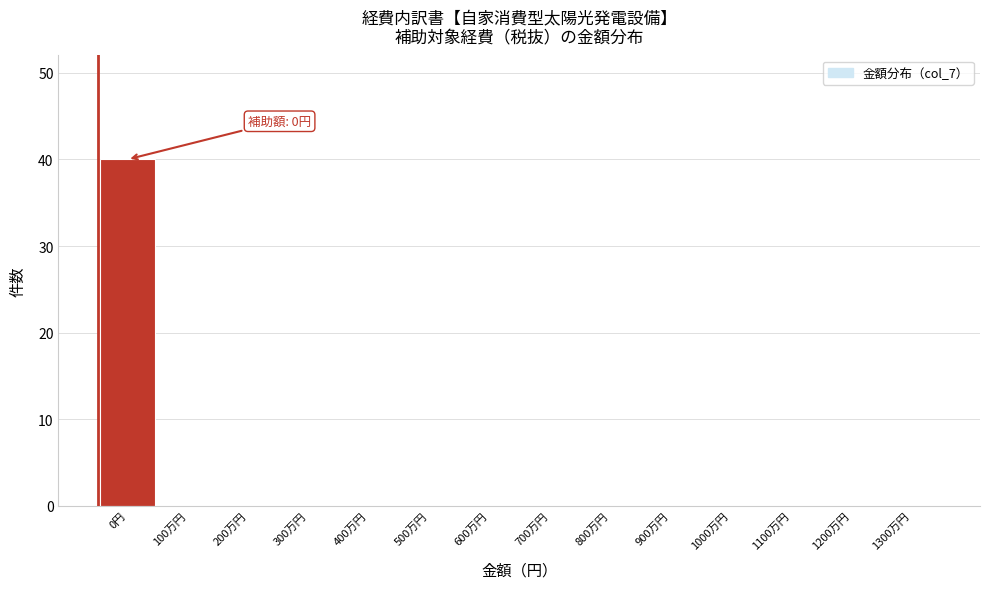

Reading right to left, what are all the values shown in this chart?

1300万円=0	1200万円=0	1100万円=0	1000万円=0	900万円=0	800万円=0	700万円=0	600万円=0	500万円=0	400万円=0	300万円=0	200万円=0	100万円=0	0円=40